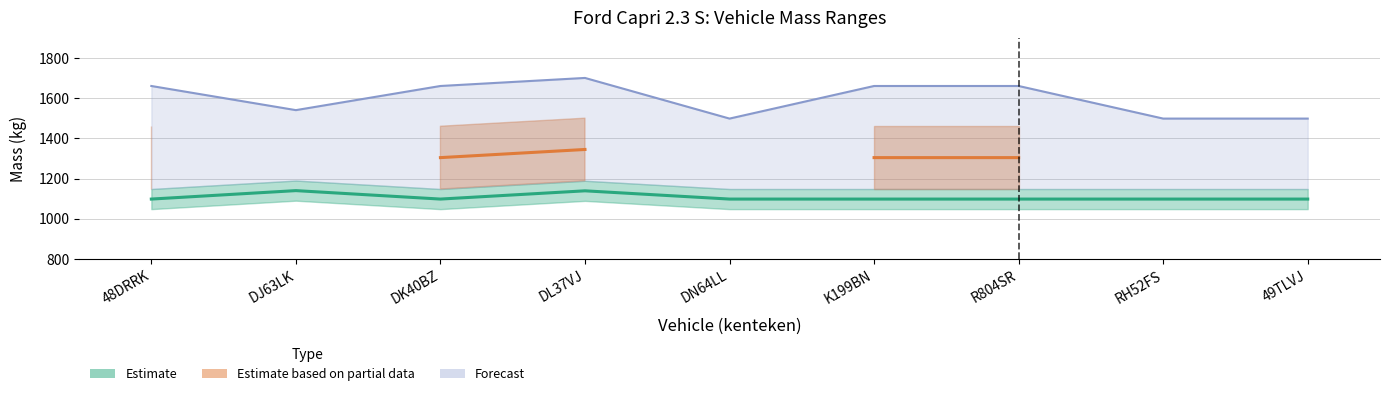

How many values in the toegestane_maximum_massa series are below 1660?

4